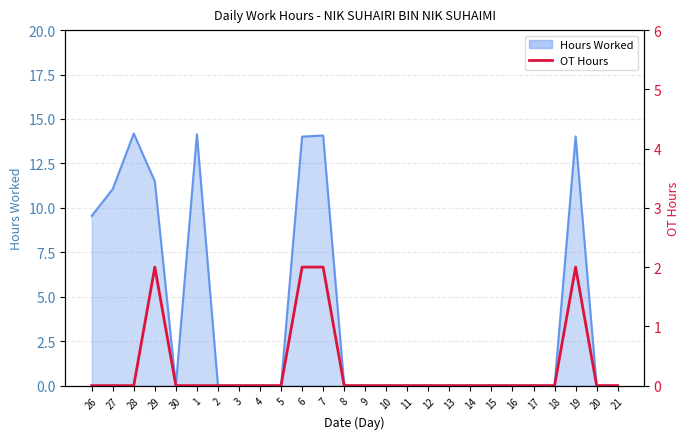

Is it true that the value at 18 is 1?

False